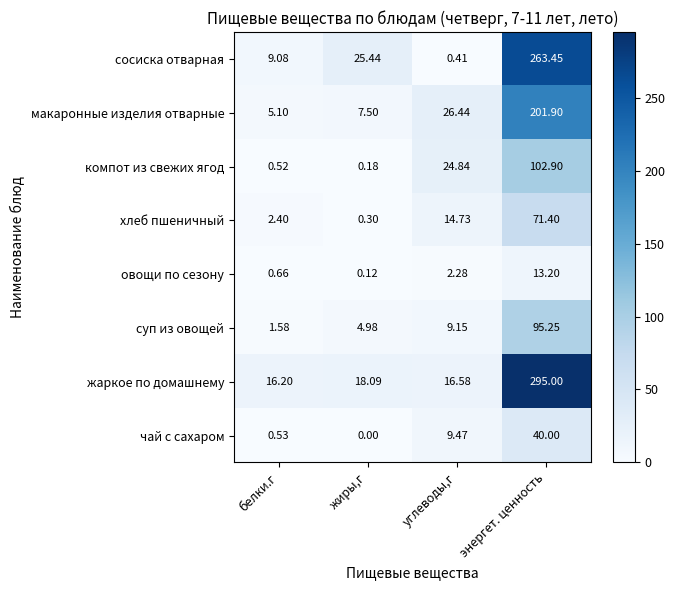

At which label does компот из свежих ягод reach its peak?

энергет. ценность